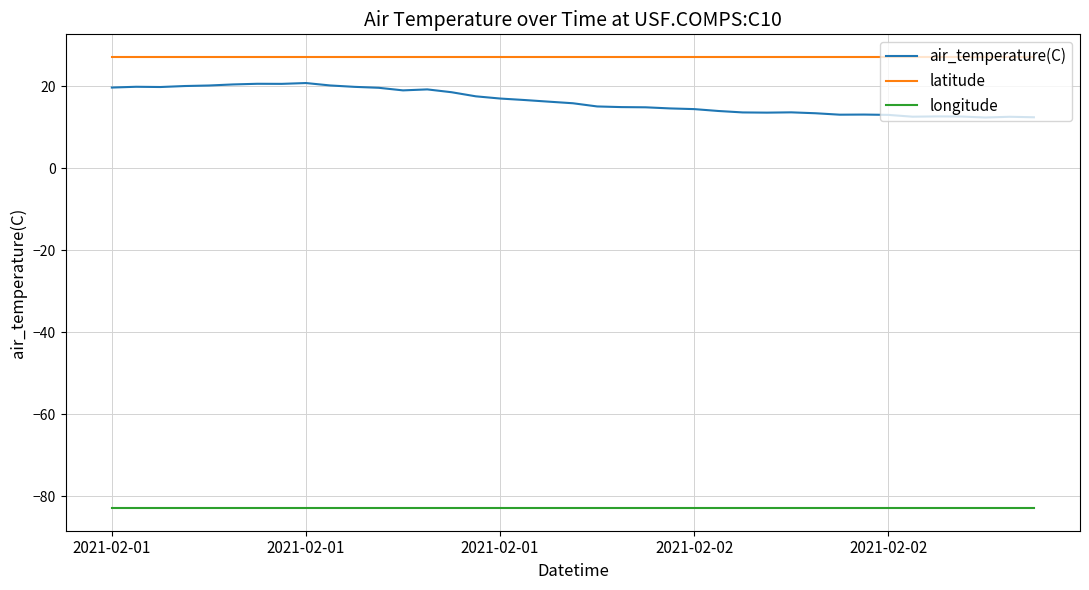

Count the number of data series in this chart.

3